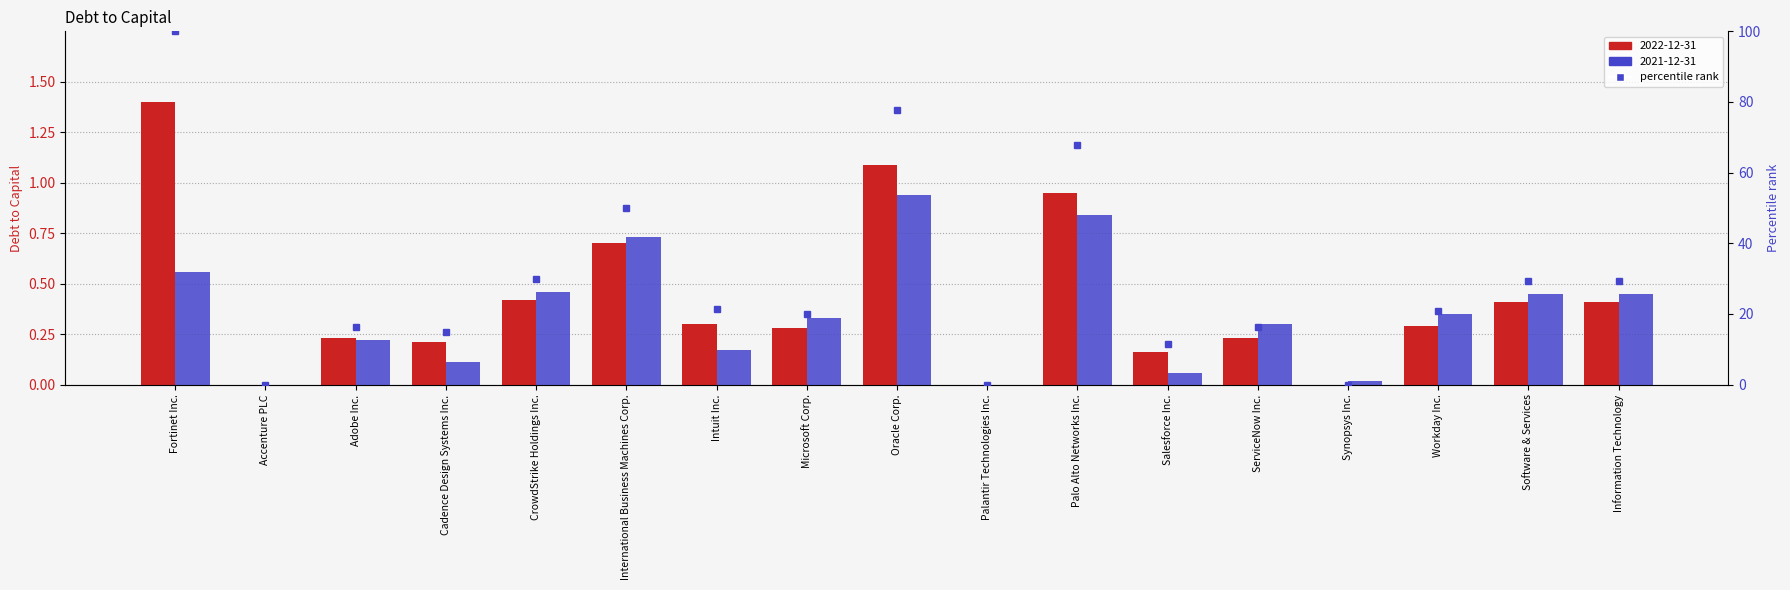

What is the label of the 1st bar from the right?

Information Technology